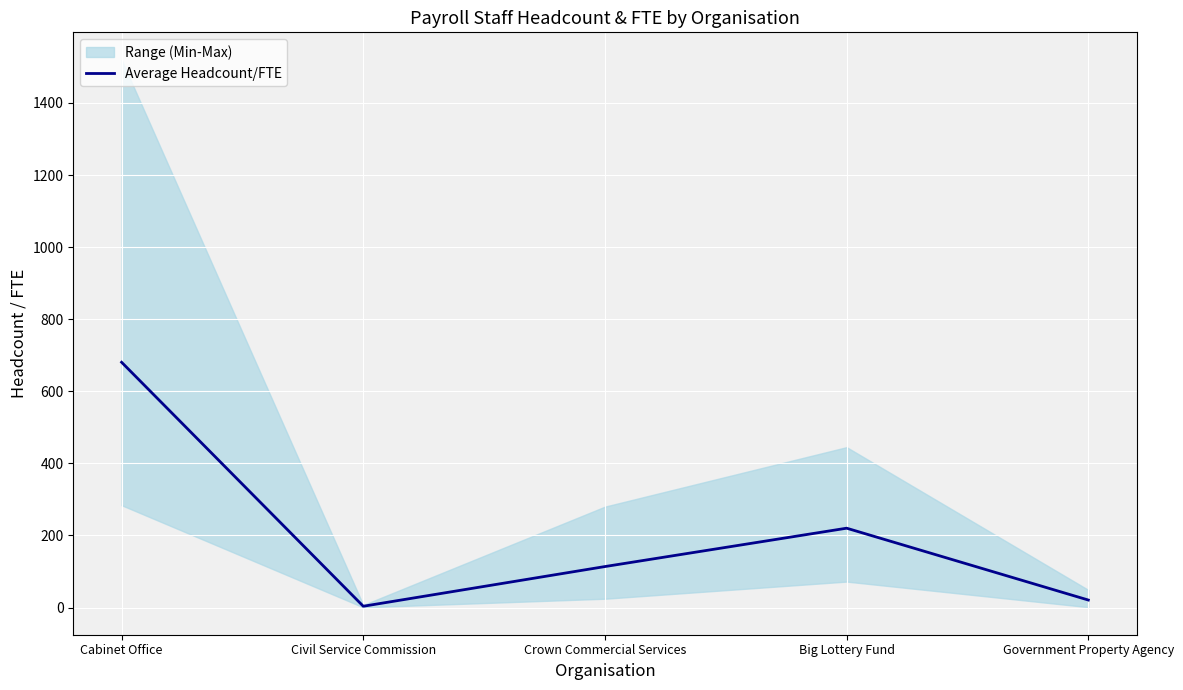

How many points are higher than both their immediate neighbors (excluding endpoints)?

1